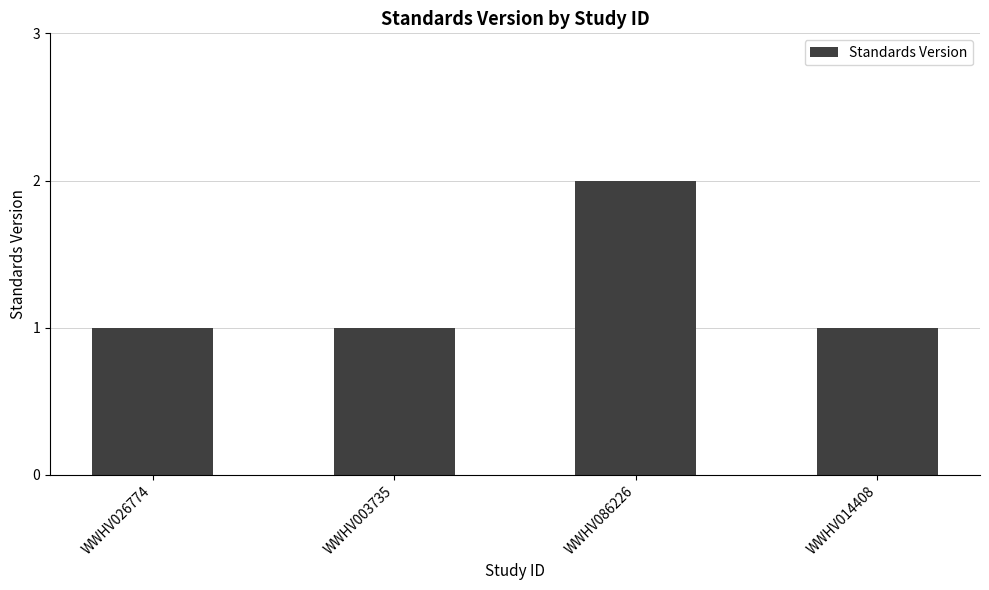

What is the maximum value shown in the chart?

2